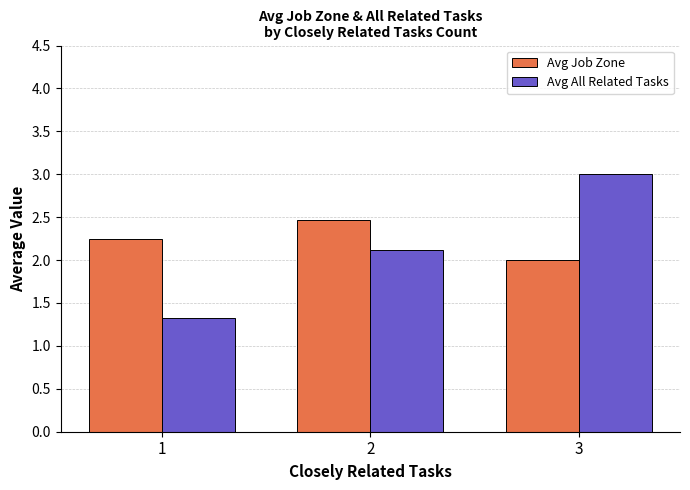

How many bars are there in each group?

2